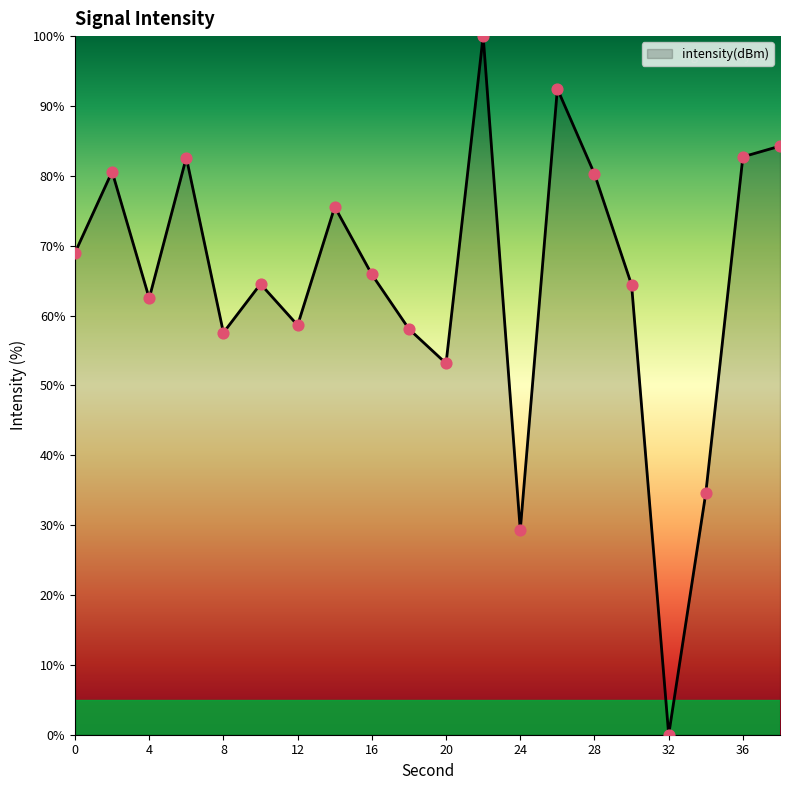

What is the difference between the maximum and minimum values?

100.0